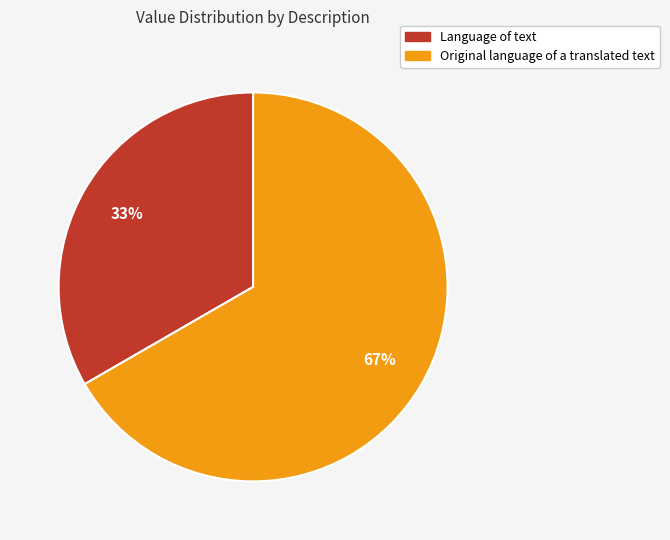

Is there a majority slice in this chart?

Yes